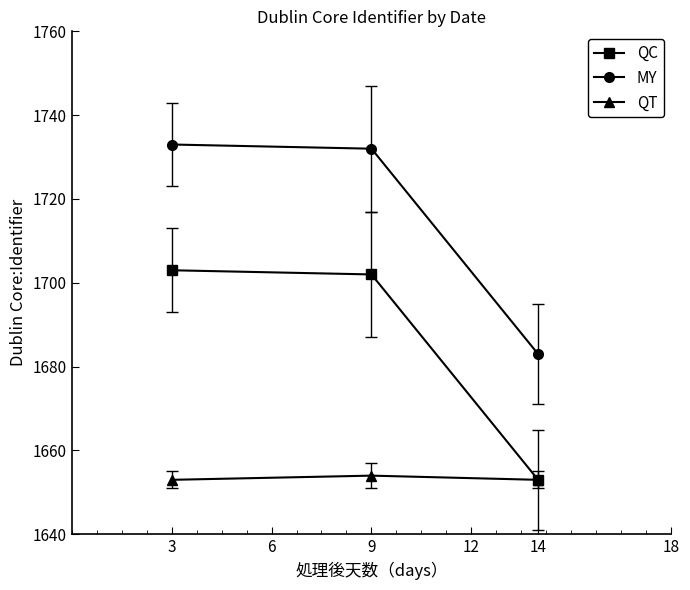

Where is QC nearest to the value 1678?

9